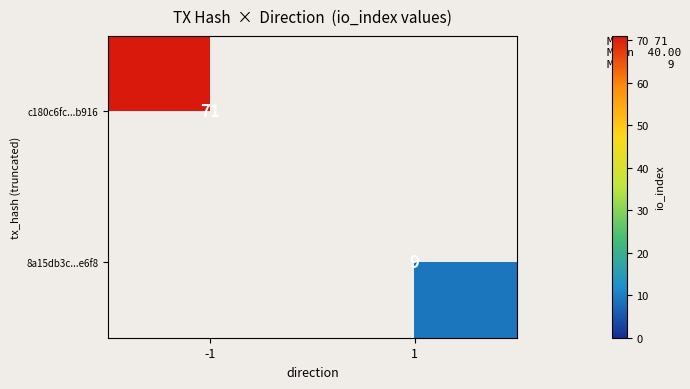

The c180c6fc...b916 series shows 48 at -1. True or false?

False